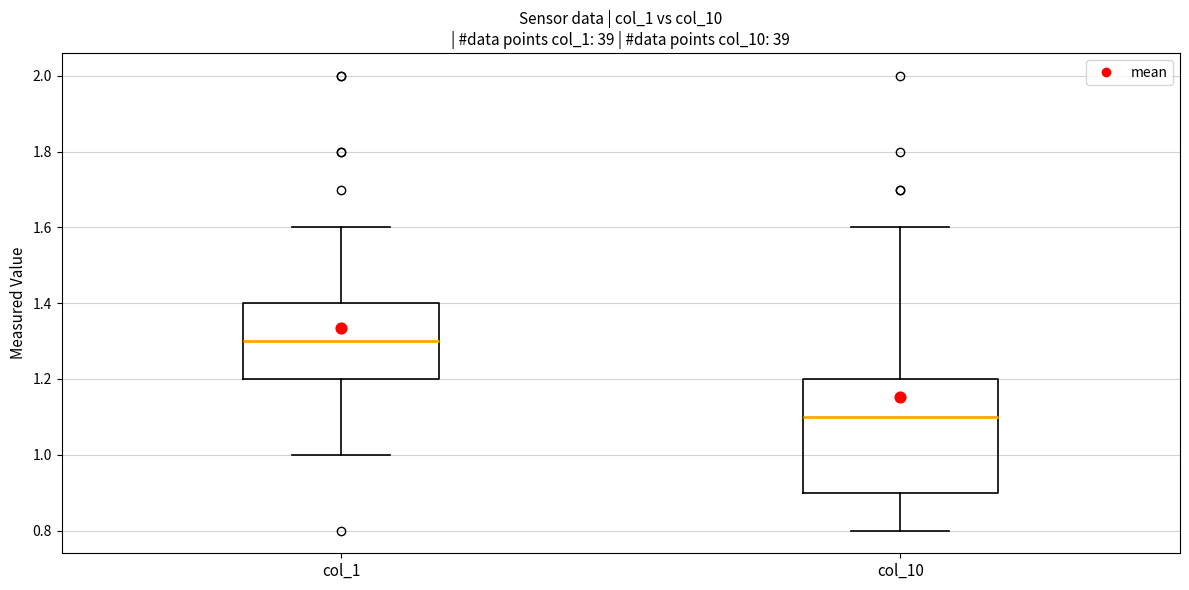

Reading left to right, read every box against the y-axis: the position of its median line, the range the box covers, and the ends of its whiskers. The values are not printed on the chart, so give them approximately, as read against the axis.

col_1: median 1.3, box 1.2 to 1.4, whiskers 1.0 to 1.6
col_10: median 1.1, box 0.9 to 1.2, whiskers 0.8 to 1.6